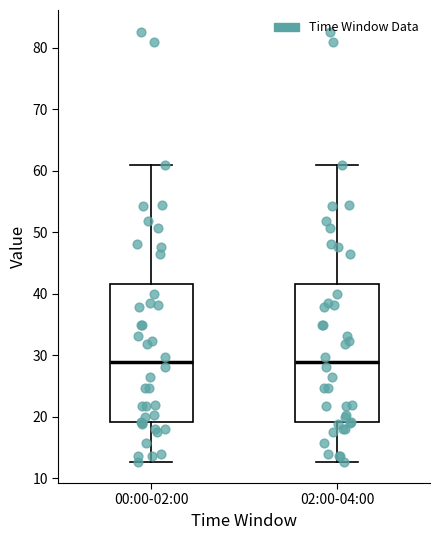

Reading left to right, read every box against the y-axis: the position of its median line, the range the box covers, and the ends of its whiskers. The values are not printed on the chart, so give them approximately, as read against the axis.

00:00-02:00: median 29, box 19 to 42, whiskers 13 to 61
02:00-04:00: median 29, box 19 to 42, whiskers 13 to 61